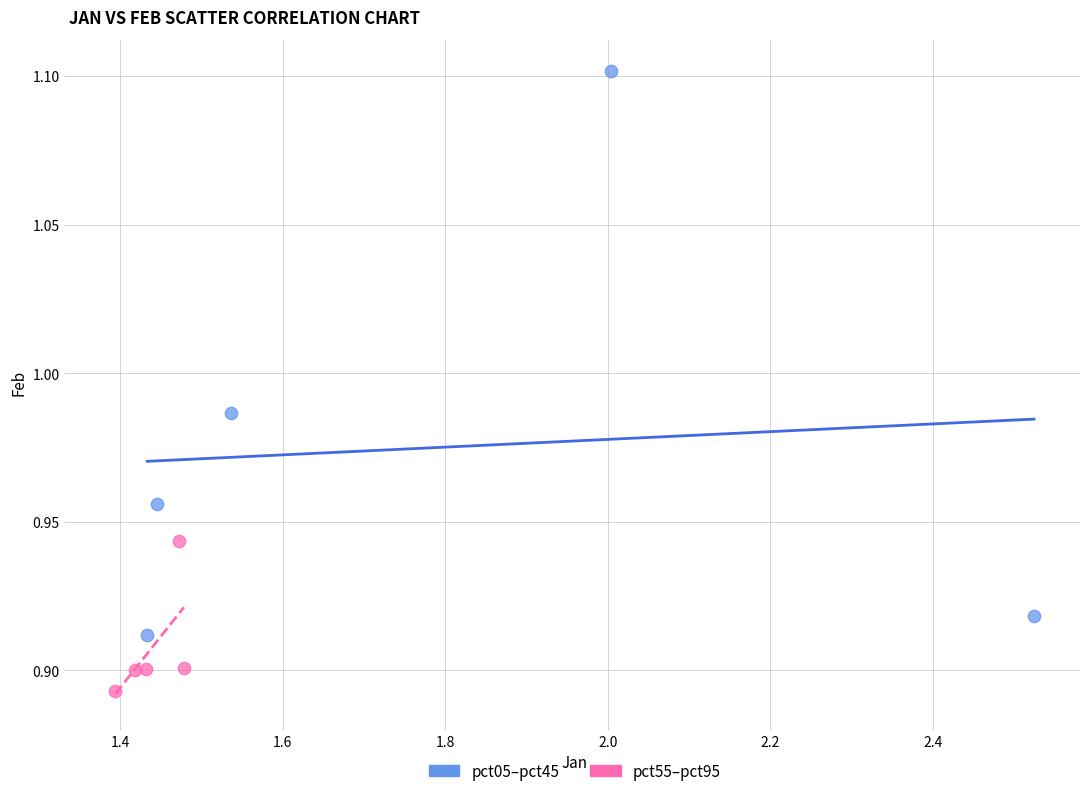

Which series has the widest spread of Y values?

pct05–pct45